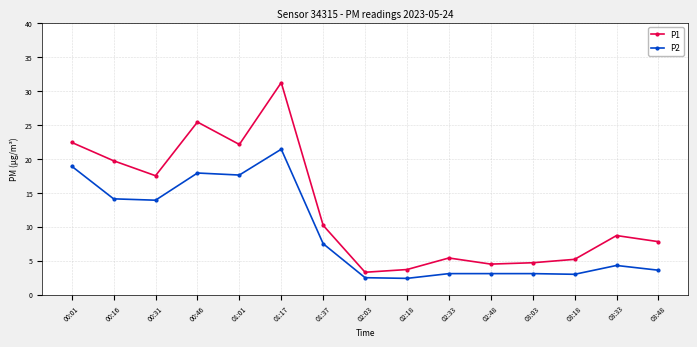

How many lines are shown in the chart?

2